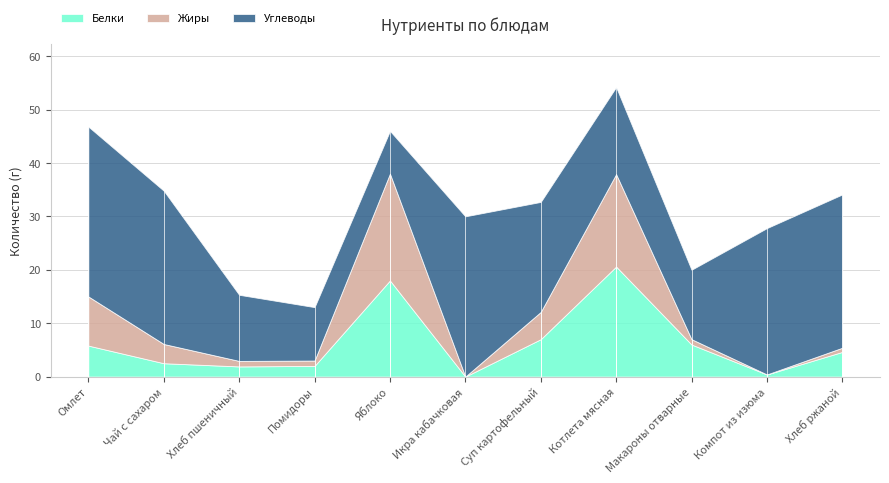

Reading left to right, transcribe all the data shown in this chart.

Белки: Омлет=5.8	Чай с сахаром=2.5	Хлеб пшеничный=1.9	Помидоры=2.0	Яблоко=18.0	Икра кабачковая=0.0	Суп картофельный=7.0	Котлета мясная=20.6	Макароны отварные=6.0	Компот из изюма=0.4	Хлеб ржаной=4.6
Жиры: Омлет=9.2	Чай с сахаром=3.6	Хлеб пшеничный=1.0	Помидоры=1.0	Яблоко=20.0	Икра кабачковая=0.0	Суп картофельный=5.1	Котлета мясная=17.3	Макароны отварные=1.0	Компот из изюма=0.0	Хлеб ржаной=0.8
Углеводы: Омлет=31.8	Чай с сахаром=28.7	Хлеб пшеничный=12.4	Помидоры=10.0	Яблоко=8.0	Икра кабачковая=30.0	Суп картофельный=20.6	Котлета мясная=16.3	Макароны отварные=13.0	Компот из изюма=27.4	Хлеб ржаной=28.7